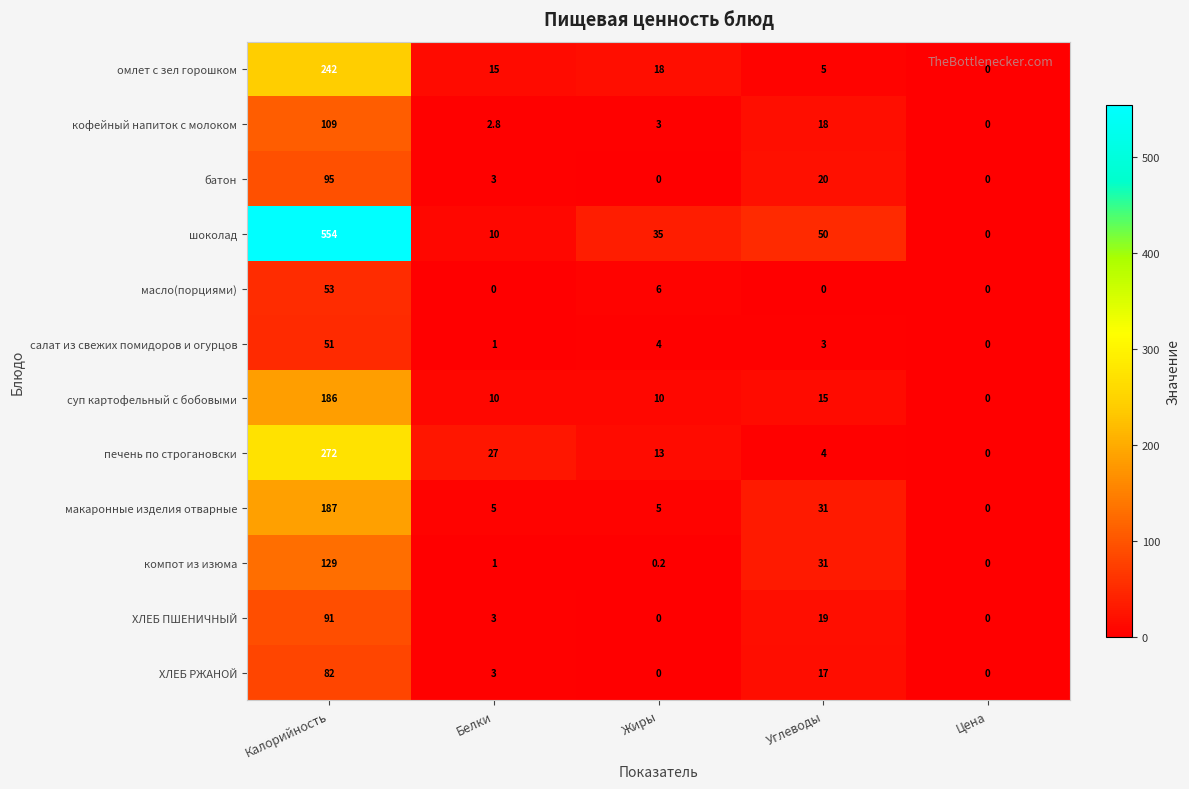

At which label does макаронные изделия отварные first exceed 5?

Калорийность